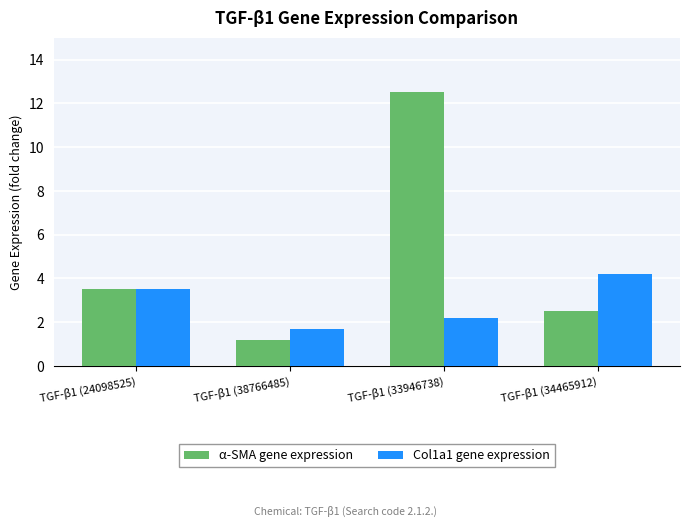

What is the sum of the Col1a1 gene expression values at TGF-β1 (24098525) and TGF-β1 (38766485)?

5.2